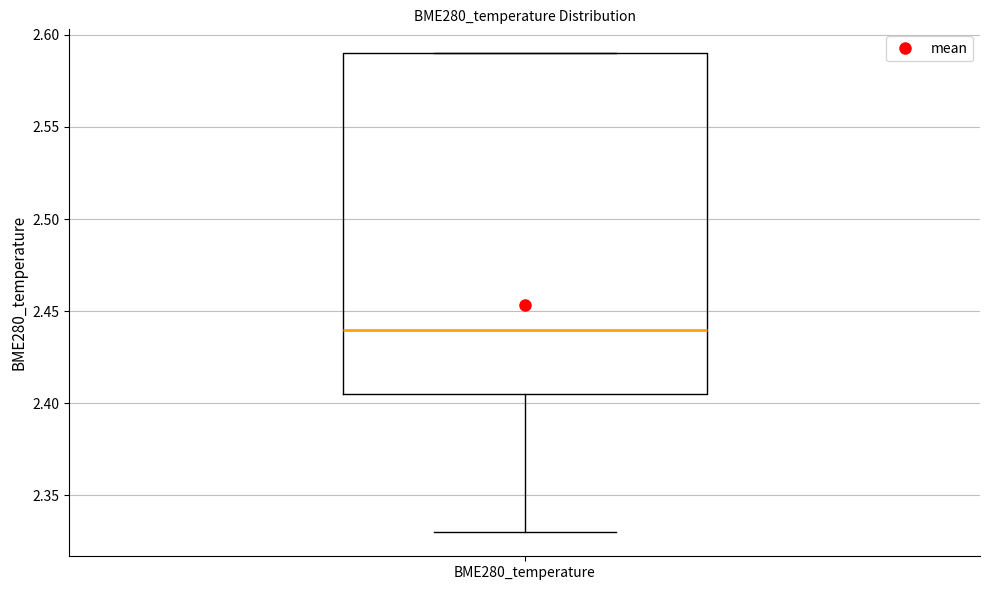

Transcribe this box plot: give where the median line is, the range the box spans, and where the two whiskers end, as read against the y-axis. The values are not printed on the chart, so give them approximately, as read against the axis.

median 2.440, box 2.405 to 2.590, whiskers 2.330 to 2.590